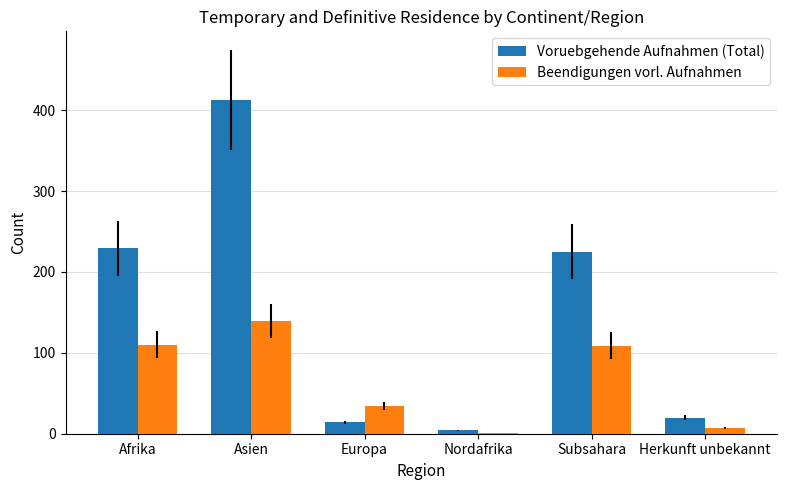

Does the chart contain stacked bars?

No